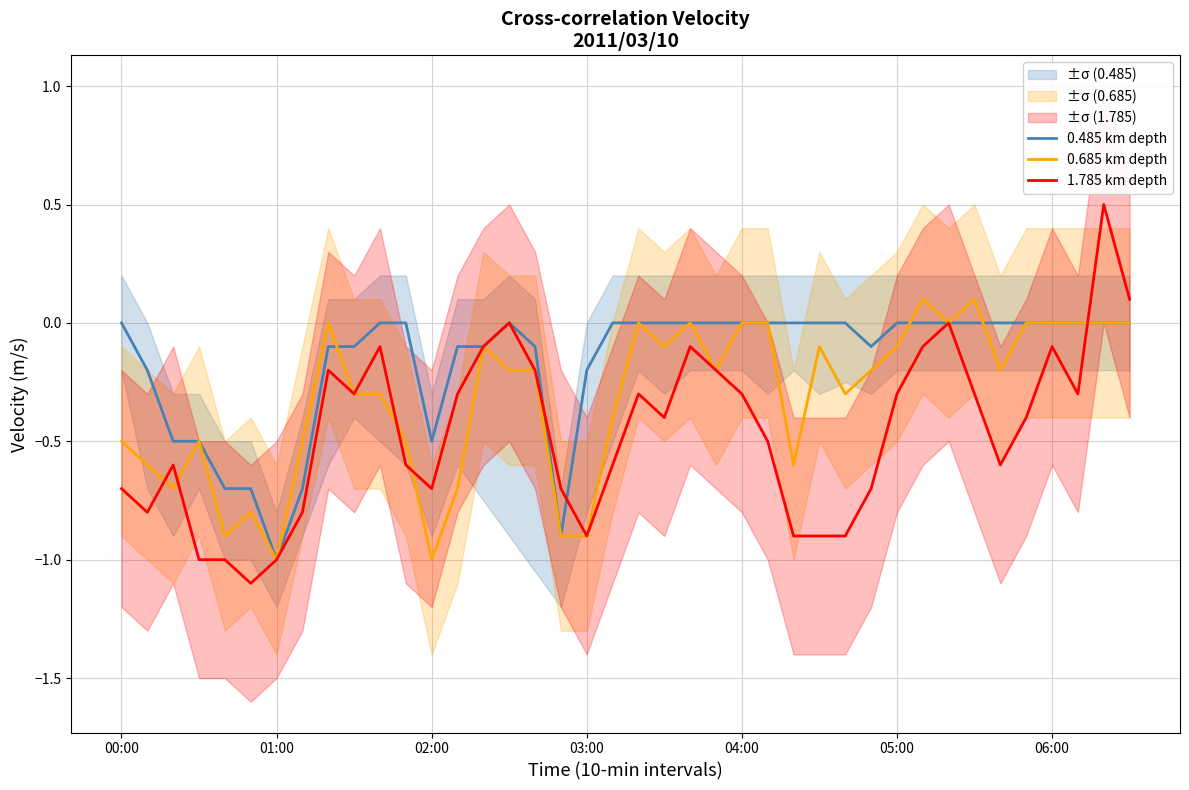

The value of 1.785 km depth at 01:00 is -1.7. True or false?

False